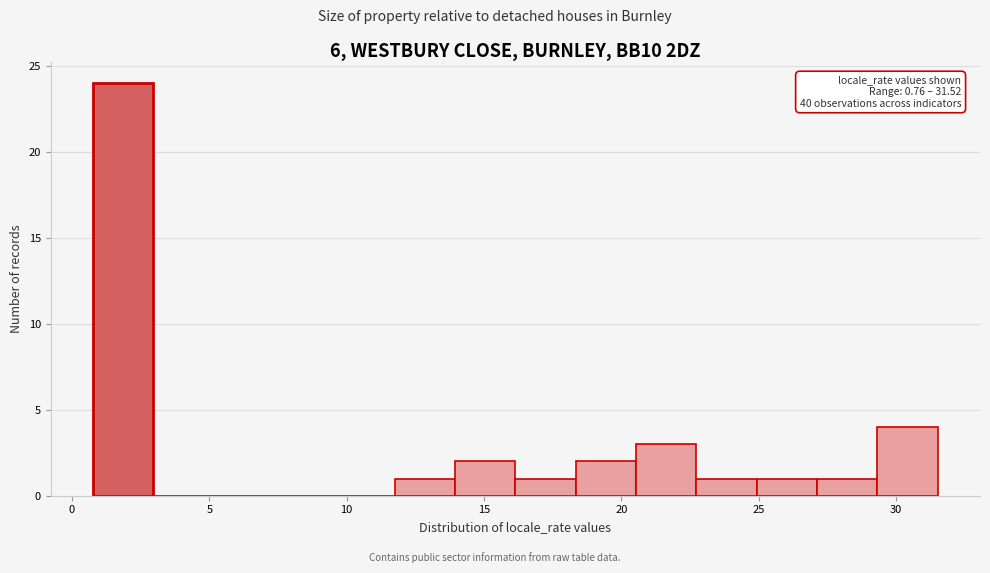

Which range on the x-axis has the tallest bar?

1.0 to 3.0